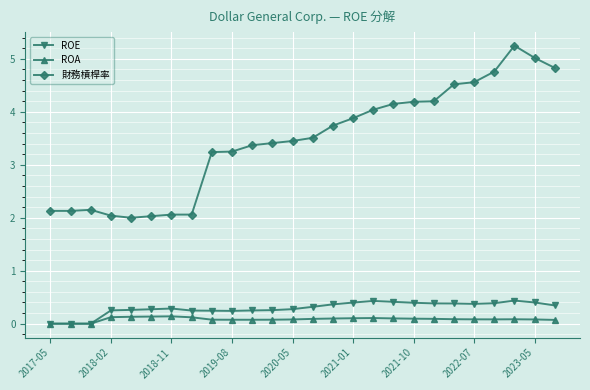

True or false: ROE has more than 0 points higher than both neighbors.

True